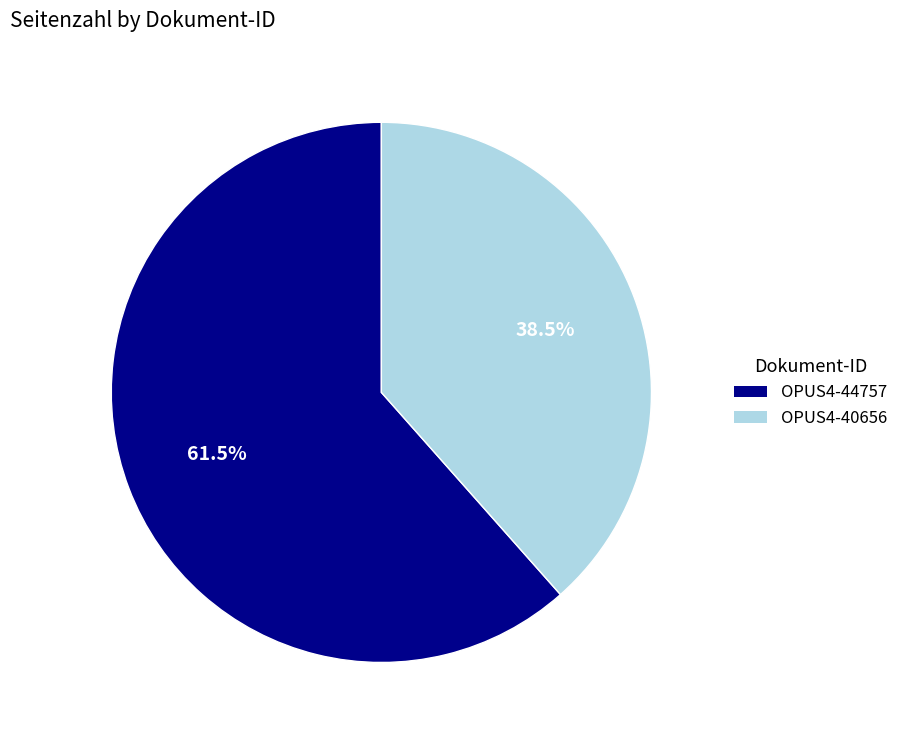

To the nearest percent, what is the average slice percentage?

50%